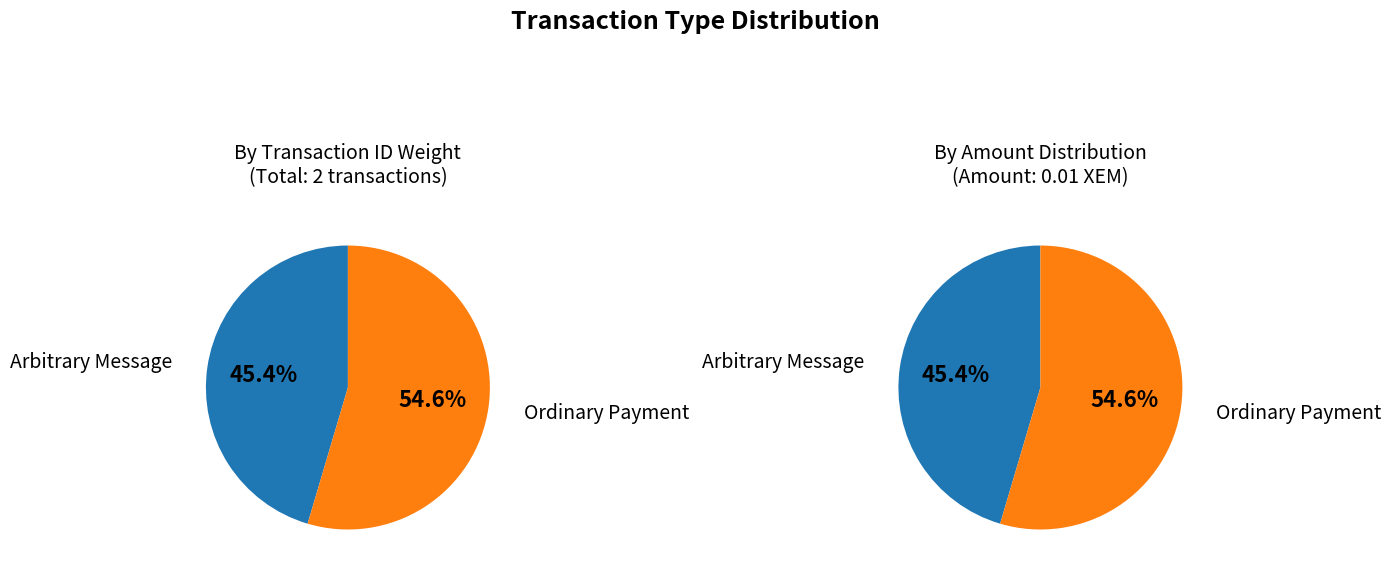

What is the total percentage of Arbitrary Message and Ordinary Payment?

100.0%